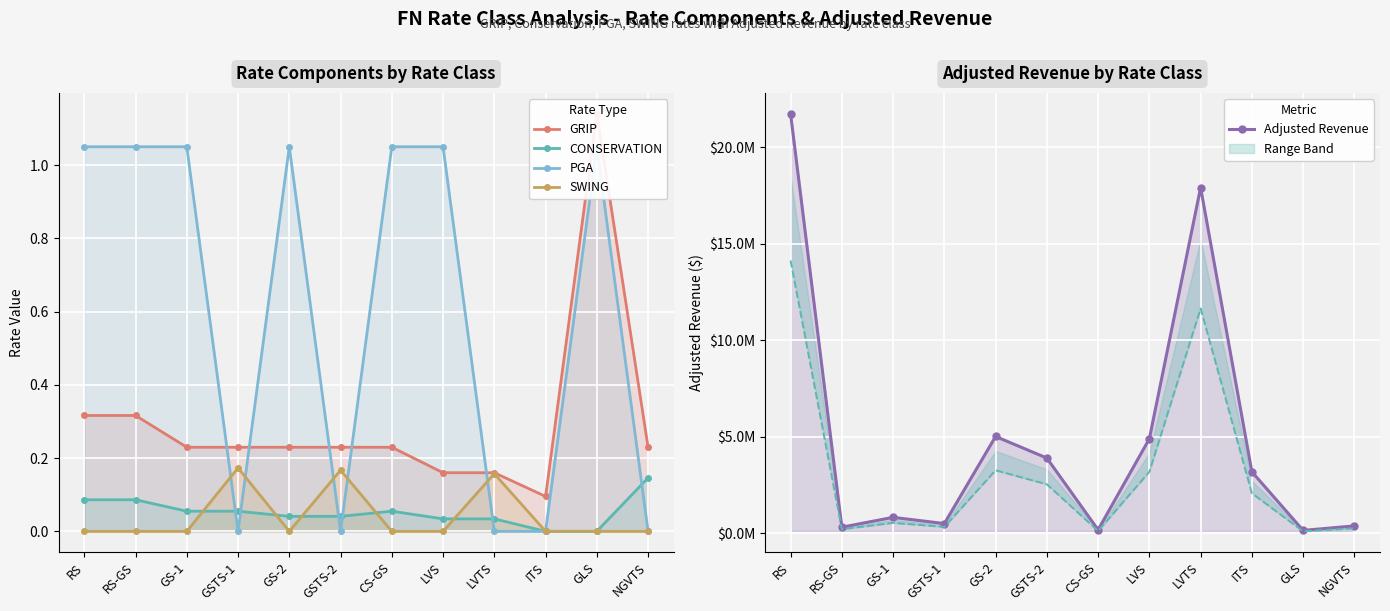

List the labels in order of Adjusted Revenue value, smallest first.

GLS, CS-GS, RS-GS, NGVTS, GSTS-1, GS-1, ITS, GSTS-2, LVS, GS-2, LVTS, RS